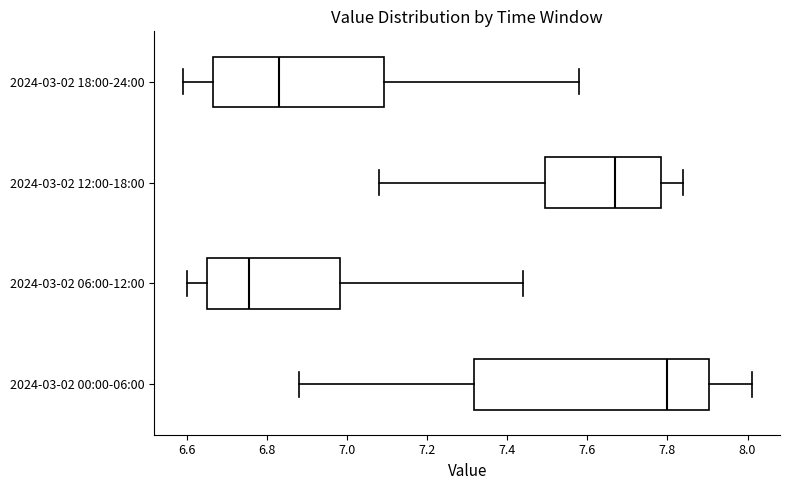

Where does the right whisker of the box for 2024-03-02 00:00-06:00 end on the x-axis? The values are not printed on the chart, so give them approximately, as read against the axis.

8.02